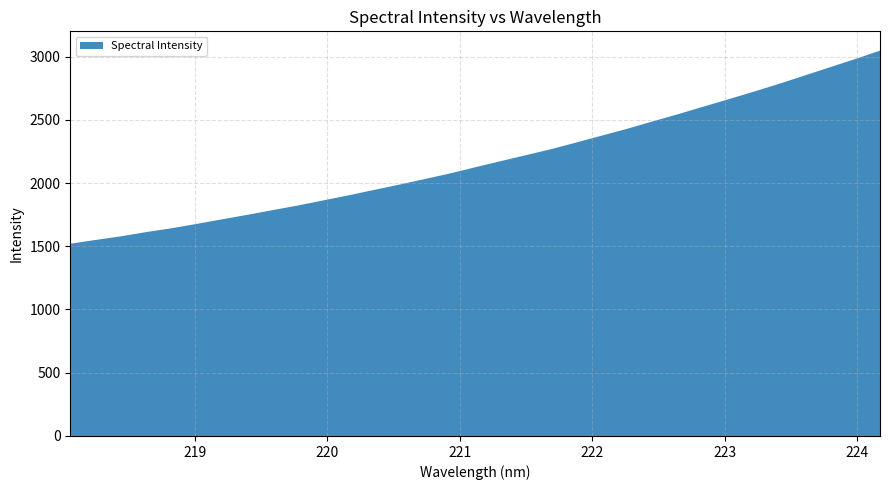

Reading left to right, what are all the values shown in this chart?

1520.0	1549.8	1578.6	1612.1	1642.2	1677.0	1713.2	1748.8	1785.9	1822.7	1862.9	1903.0	1945.5	1987.7	2031.4	2075.7	2124.8	2172.9	2220.2	2268.0	2321.0	2374.8	2428.7	2486.8	2543.4	2603.1	2661.8	2721.8	2783.8	2848.6	2914.2	2978.9	3046.9